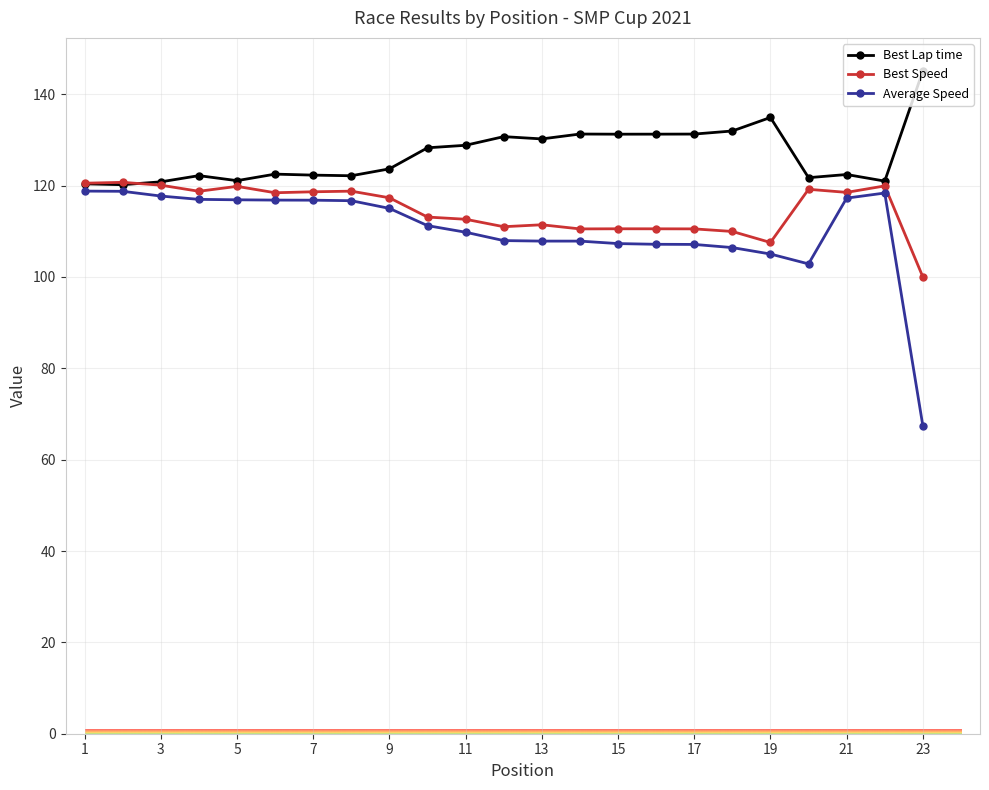

True or false: Best Lap time and Average Speed cross at least once.

False